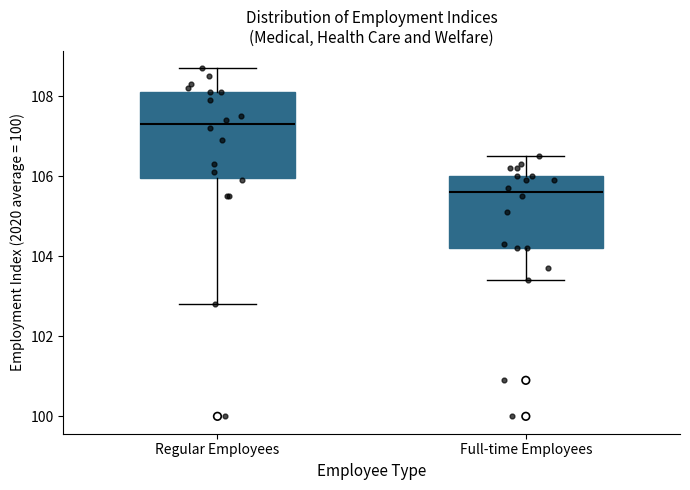

Reading left to right, transcribe this box plot: for each box, give where its median line is, the range the box spans, and where its two whiskers end, as read against the y-axis. The values are not printed on the chart, so give them approximately, as read against the axis.

Regular Employees: median 107.4, box 106.0 to 108.2, whiskers 102.8 to 108.8
Full-time Employees: median 105.6, box 104.2 to 106.0, whiskers 103.4 to 106.6